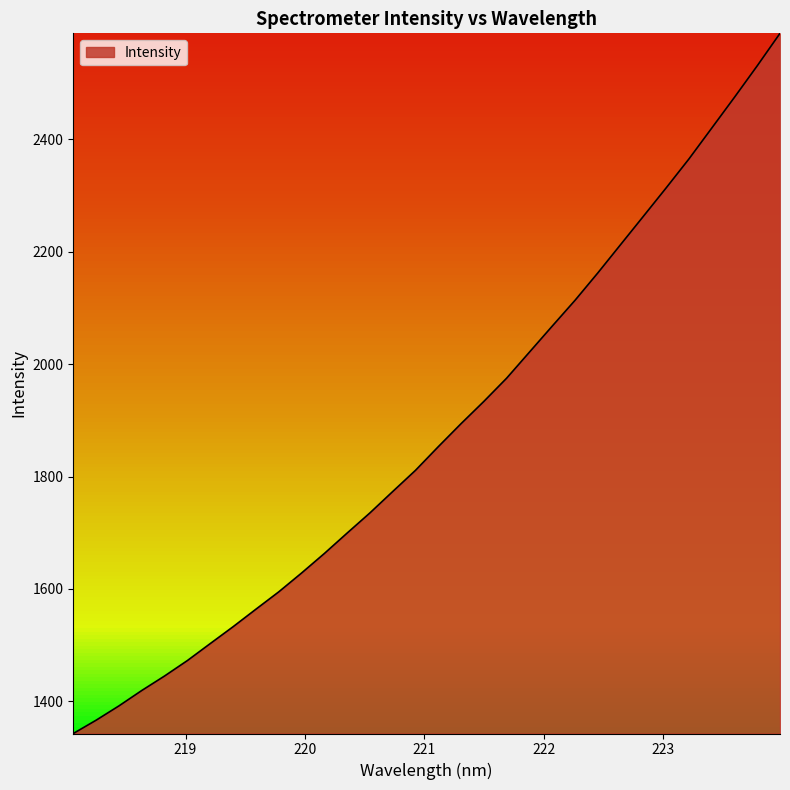

What is the greatest value displayed?

2588.2